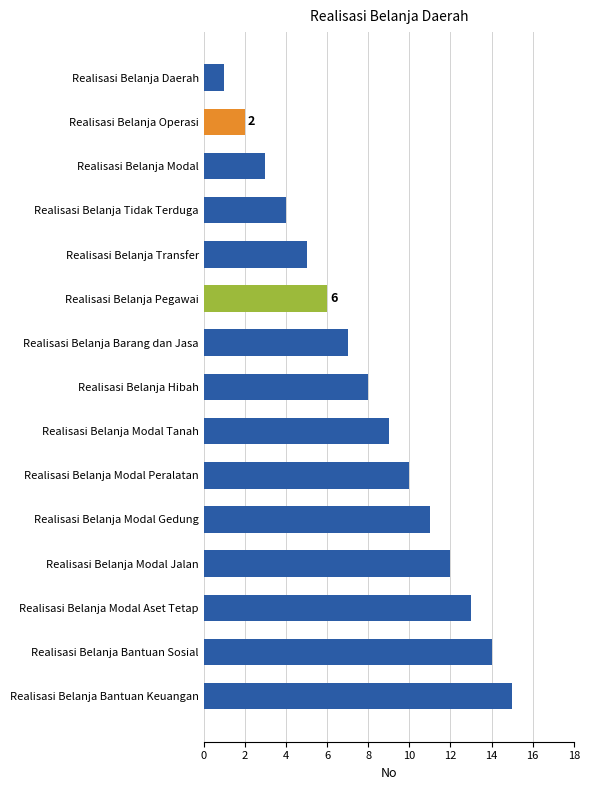

Rank the categories by value from highest to lowest.

Realisasi Belanja Bantuan Keuangan, Realisasi Belanja Bantuan Sosial, Realisasi Belanja Modal Aset Tetap, Realisasi Belanja Modal Jalan, Realisasi Belanja Modal Gedung, Realisasi Belanja Modal Peralatan, Realisasi Belanja Modal Tanah, Realisasi Belanja Hibah, Realisasi Belanja Barang dan Jasa, Realisasi Belanja Pegawai, Realisasi Belanja Transfer, Realisasi Belanja Tidak Terduga, Realisasi Belanja Modal, Realisasi Belanja Operasi, Realisasi Belanja Daerah